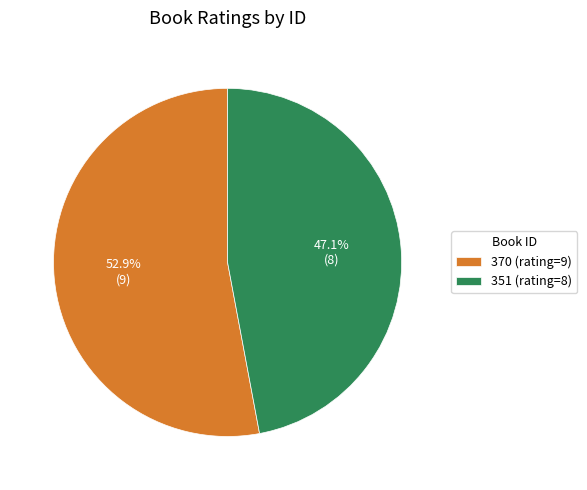

Which has a higher value, 370 (rating=9) or 351 (rating=8)?

370 (rating=9)